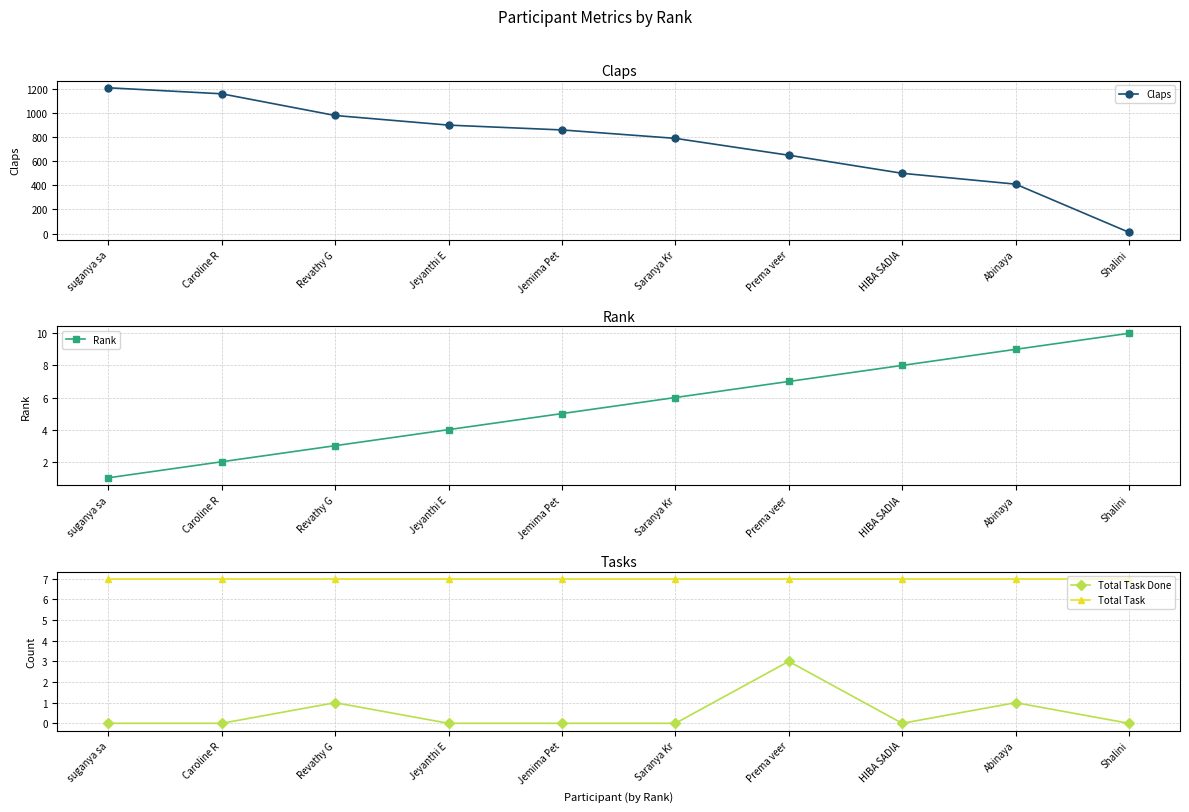

What is the value of the Total Task point at the 1st from the left?

7